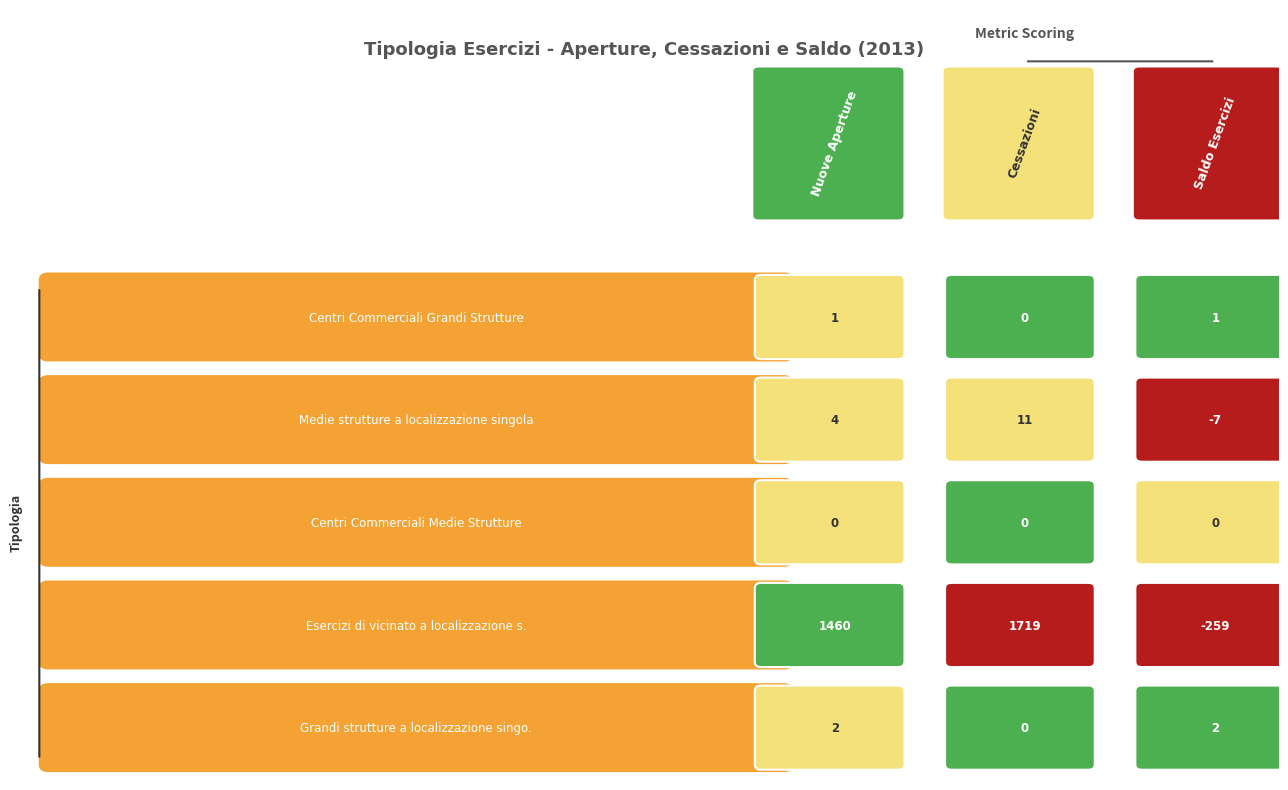

Is it true that Esercizi di vicinato a localizzazione s. equals -388 at 2?

False